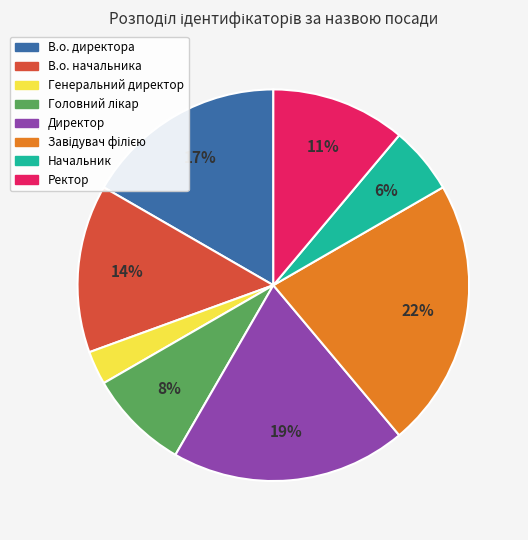

Which has a higher value, Начальник or В.о. директора?

В.о. директора